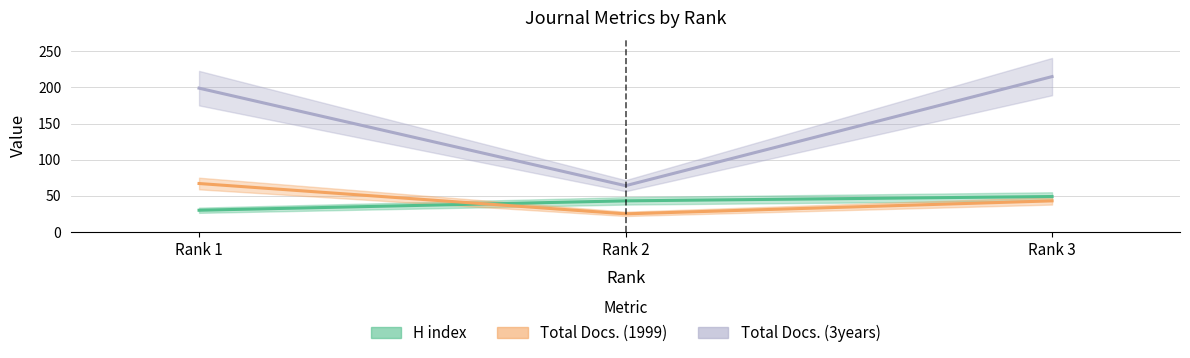

Is it true that H index equals 30 at Rank 1?

True